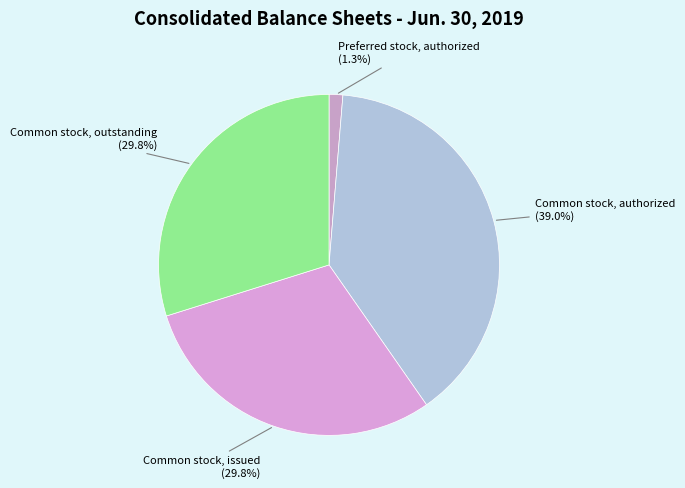

What is the ratio of the value at Common stock, outstanding to the value at Preferred stock, authorized?

22.9